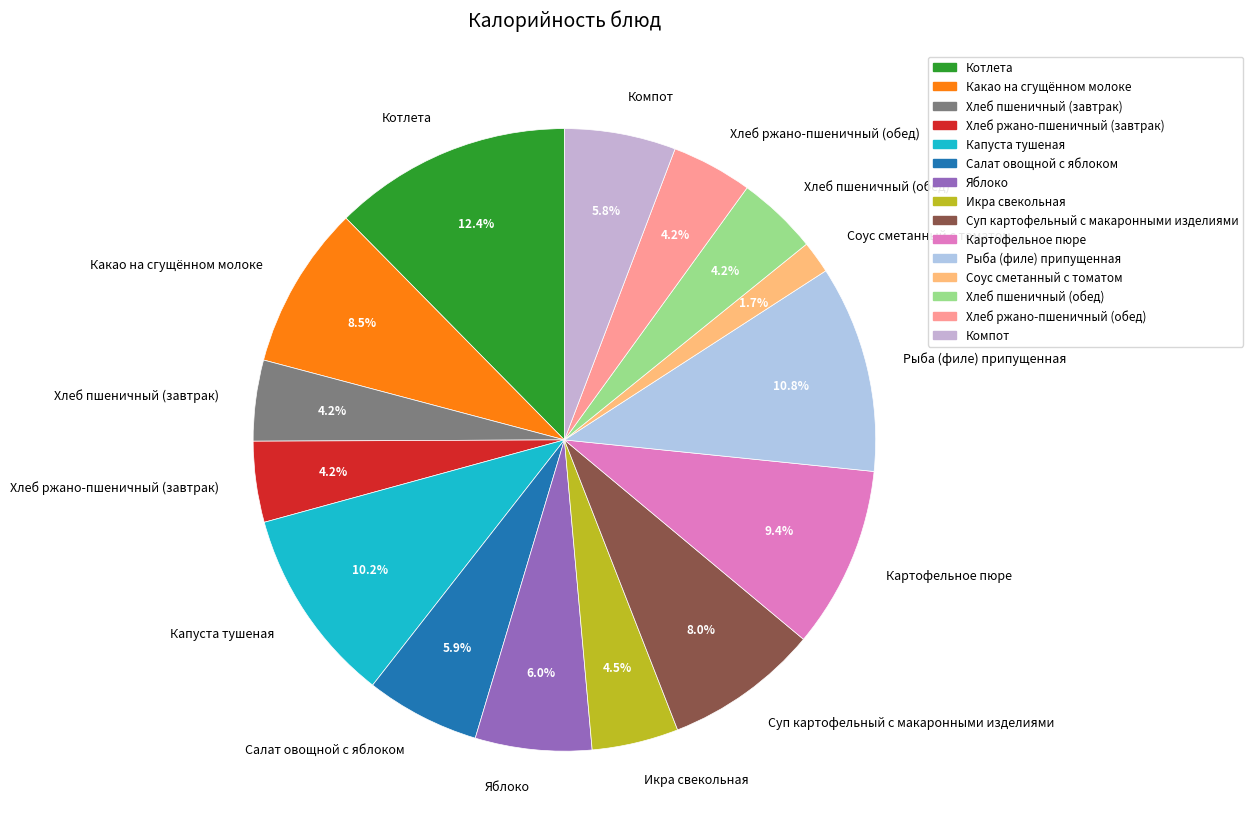

What is the largest slice in the pie chart?

Котлета